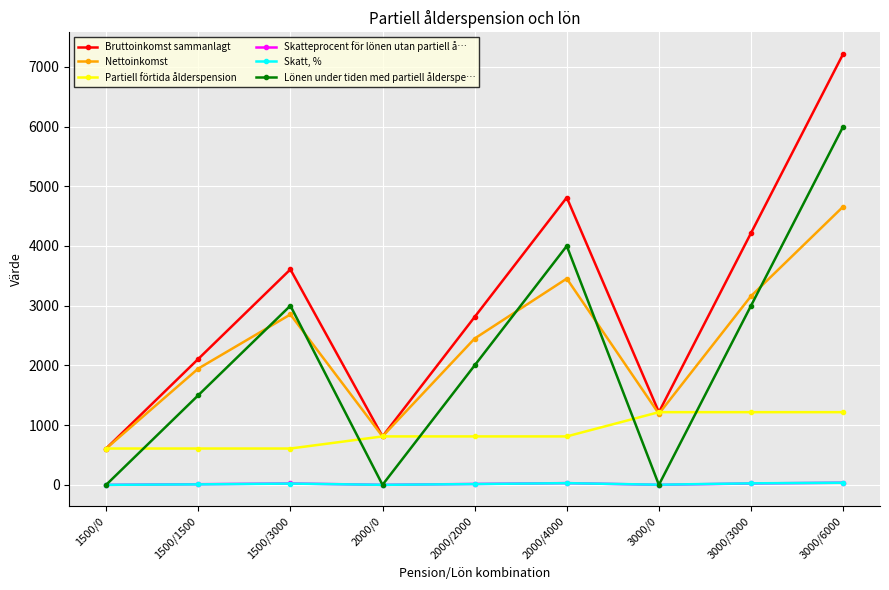

How many interior local peaks does the Bruttoinkomst sammanlagt series have?

2